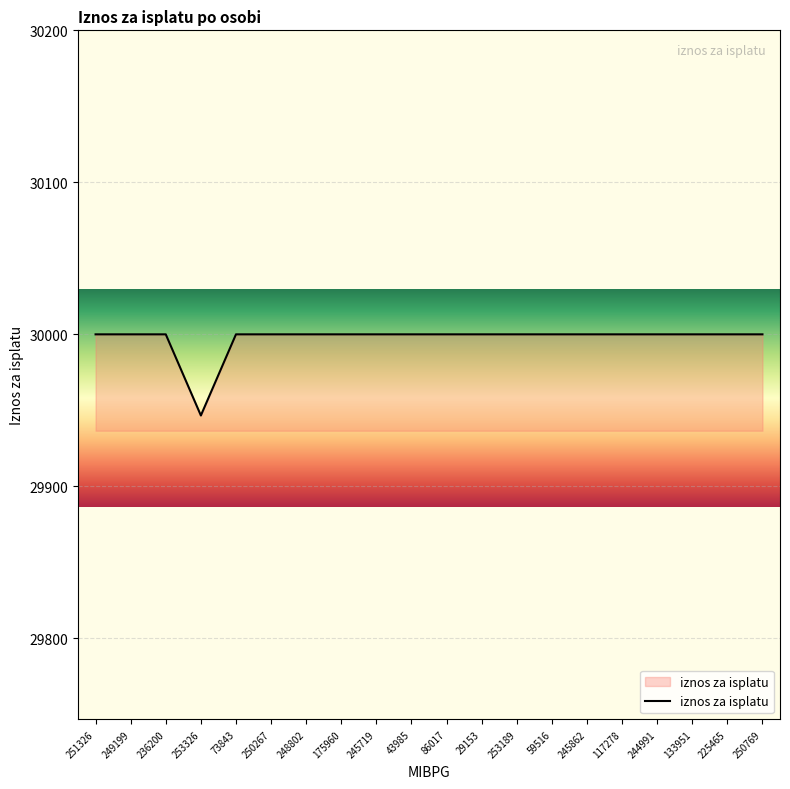

What is the ratio of the value at 73843 to the value at 225465?

1.0